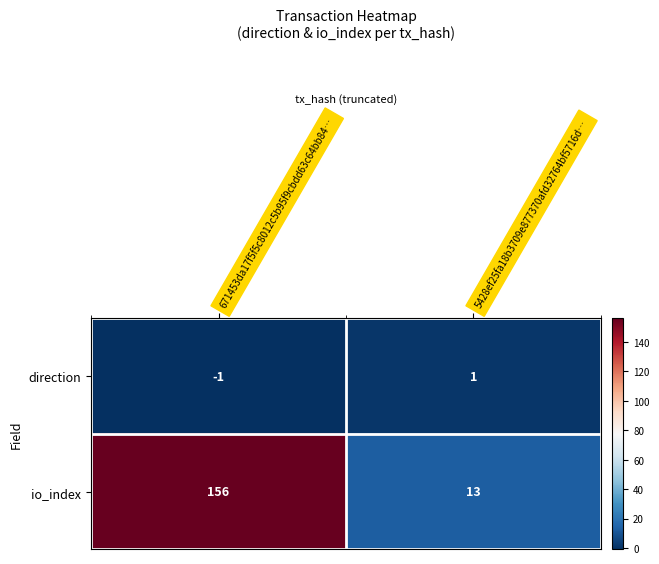

At which label is direction closest to 0?

671453da17f5f5c8012c5b95f9cbdd63c64bb84…